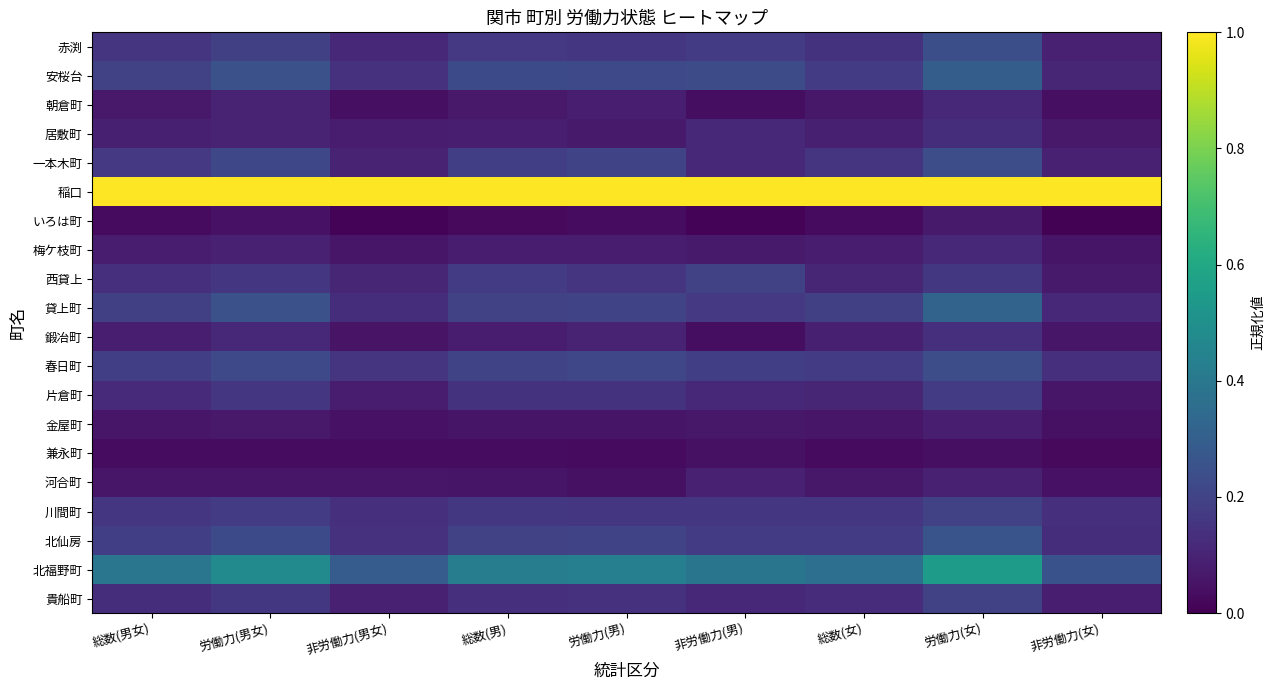

Reading left to right, extract all data points from this chart.

赤渕: 総数(男女)=0.2	労働力(男女)=0.2	非労働力(男女)=0.1	総数(男)=0.2	労働力(男)=0.2	非労働力(男)=0.2	総数(女)=0.1	労働力(女)=0.2	非労働力(女)=0.1
安桜台: 総数(男女)=0.2	労働力(男女)=0.2	非労働力(男女)=0.1	総数(男)=0.2	労働力(男)=0.2	非労働力(男)=0.2	総数(女)=0.2	労働力(女)=0.3	非労働力(女)=0.1
朝倉町: 総数(男女)=0.1	労働力(男女)=0.1	非労働力(男女)=0.0	総数(男)=0.1	労働力(男)=0.1	非労働力(男)=0.0	総数(女)=0.1	労働力(女)=0.1	非労働力(女)=0.0
居敷町: 総数(男女)=0.1	労働力(男女)=0.1	非労働力(男女)=0.1	総数(男)=0.1	労働力(男)=0.1	非労働力(男)=0.1	総数(女)=0.1	労働力(女)=0.1	非労働力(女)=0.1
一本木町: 総数(男女)=0.2	労働力(男女)=0.2	非労働力(男女)=0.1	総数(男)=0.2	労働力(男)=0.2	非労働力(男)=0.1	総数(女)=0.2	労働力(女)=0.2	非労働力(女)=0.1
稲口: 総数(男女)=1.0	労働力(男女)=1.0	非労働力(男女)=1.0	総数(男)=1.0	労働力(男)=1.0	非労働力(男)=1.0	総数(女)=1.0	労働力(女)=1.0	非労働力(女)=1.0
いろは町: 総数(男女)=0.0	労働力(男女)=0.0	非労働力(男女)=0.0	総数(男)=0.0	労働力(男)=0.0	非労働力(男)=0.0	総数(女)=0.0	労働力(女)=0.1	非労働力(女)=0.0
梅ケ枝町: 総数(男女)=0.1	労働力(男女)=0.1	非労働力(男女)=0.1	総数(男)=0.1	労働力(男)=0.1	非労働力(男)=0.1	総数(女)=0.1	労働力(女)=0.1	非労働力(女)=0.1
西貸上: 総数(男女)=0.1	労働力(男女)=0.2	非労働力(男女)=0.1	総数(男)=0.2	労働力(男)=0.2	非労働力(男)=0.2	総数(女)=0.1	労働力(女)=0.2	非労働力(女)=0.1
貸上町: 総数(男女)=0.2	労働力(男女)=0.2	非労働力(男女)=0.1	総数(男)=0.2	労働力(男)=0.2	非労働力(男)=0.2	総数(女)=0.2	労働力(女)=0.3	非労働力(女)=0.1
鍛冶町: 総数(男女)=0.1	労働力(男女)=0.1	非労働力(男女)=0.1	総数(男)=0.1	労働力(男)=0.1	非労働力(男)=0.0	総数(女)=0.1	労働力(女)=0.1	非労働力(女)=0.1
春日町: 総数(男女)=0.2	労働力(男女)=0.2	非労働力(男女)=0.2	総数(男)=0.2	労働力(男)=0.2	非労働力(男)=0.2	総数(女)=0.2	労働力(女)=0.2	非労働力(女)=0.1
片倉町: 総数(男女)=0.1	労働力(男女)=0.2	非労働力(男女)=0.1	総数(男)=0.1	労働力(男)=0.1	非労働力(男)=0.1	総数(女)=0.1	労働力(女)=0.2	非労働力(女)=0.1
金屋町: 総数(男女)=0.1	労働力(男女)=0.1	非労働力(男女)=0.1	総数(男)=0.1	労働力(男)=0.1	非労働力(男)=0.1	総数(女)=0.1	労働力(女)=0.1	非労働力(女)=0.0
兼永町: 総数(男女)=0.0	労働力(男女)=0.0	非労働力(男女)=0.0	総数(男)=0.0	労働力(男)=0.0	非労働力(男)=0.0	総数(女)=0.0	労働力(女)=0.0	非労働力(女)=0.0
河合町: 総数(男女)=0.1	労働力(男女)=0.1	非労働力(男女)=0.1	総数(男)=0.1	労働力(男)=0.0	非労働力(男)=0.1	総数(女)=0.1	労働力(女)=0.1	非労働力(女)=0.0
川間町: 総数(男女)=0.2	労働力(男女)=0.2	非労働力(男女)=0.1	総数(男)=0.2	労働力(男)=0.2	非労働力(男)=0.2	総数(女)=0.2	労働力(女)=0.2	非労働力(女)=0.1
北仙房: 総数(男女)=0.2	労働力(男女)=0.2	非労働力(男女)=0.1	総数(男)=0.2	労働力(男)=0.2	非労働力(男)=0.2	総数(女)=0.2	労働力(女)=0.3	非労働力(女)=0.1
北福野町: 総数(男女)=0.4	労働力(男女)=0.5	非労働力(男女)=0.3	総数(男)=0.4	労働力(男)=0.4	非労働力(男)=0.4	総数(女)=0.4	労働力(女)=0.5	非労働力(女)=0.3
貴船町: 総数(男女)=0.1	労働力(男女)=0.2	非労働力(男女)=0.1	総数(男)=0.1	労働力(男)=0.1	非労働力(男)=0.1	総数(女)=0.1	労働力(女)=0.2	非労働力(女)=0.1